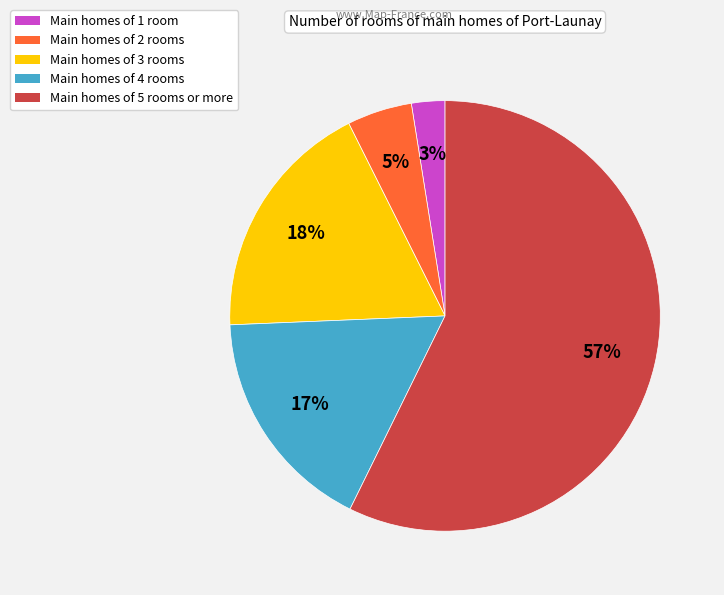

Rank the categories by value from lowest to highest.

Main homes of 1 room, Main homes of 2 rooms, Main homes of 4 rooms, Main homes of 3 rooms, Main homes of 5 rooms or more